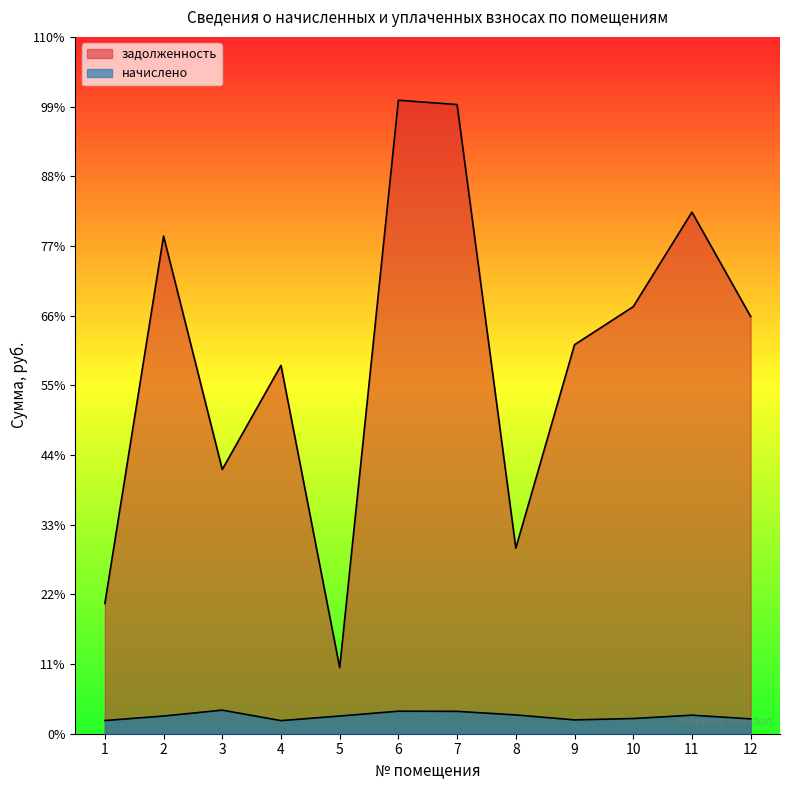

Does the chart display data point markers on the line(s)?

No